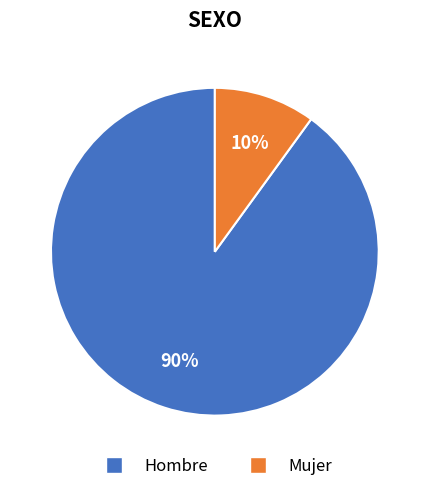

What is the majority slice?

Hombre